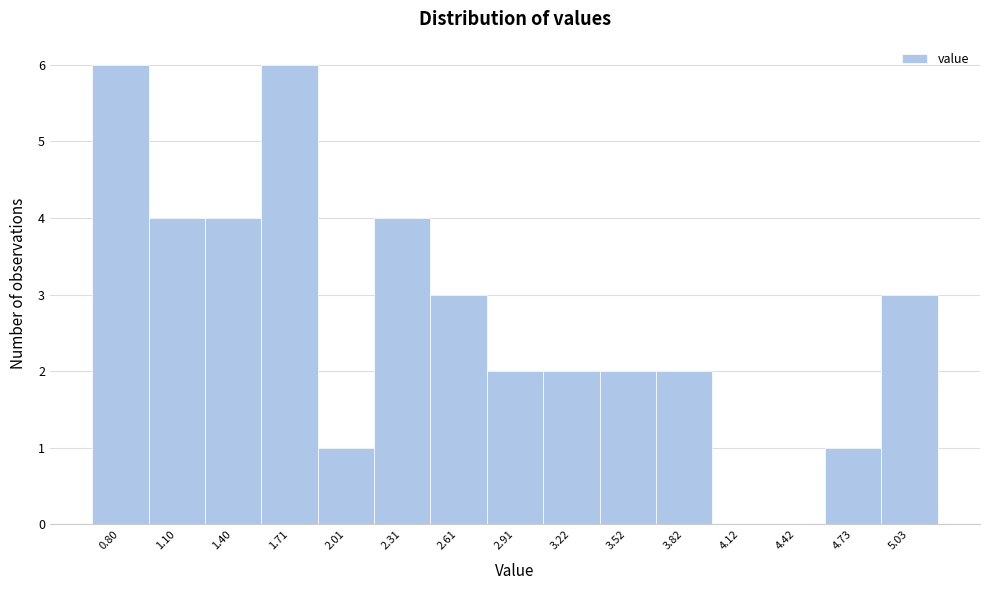

Reading left to right, transcribe all the data shown in this chart.

0.80=6	1.10=4	1.40=4	1.71=6	2.01=1	2.31=4	2.61=3	2.91=2	3.22=2	3.52=2	3.82=2	4.12=0	4.42=0	4.73=1	5.03=3